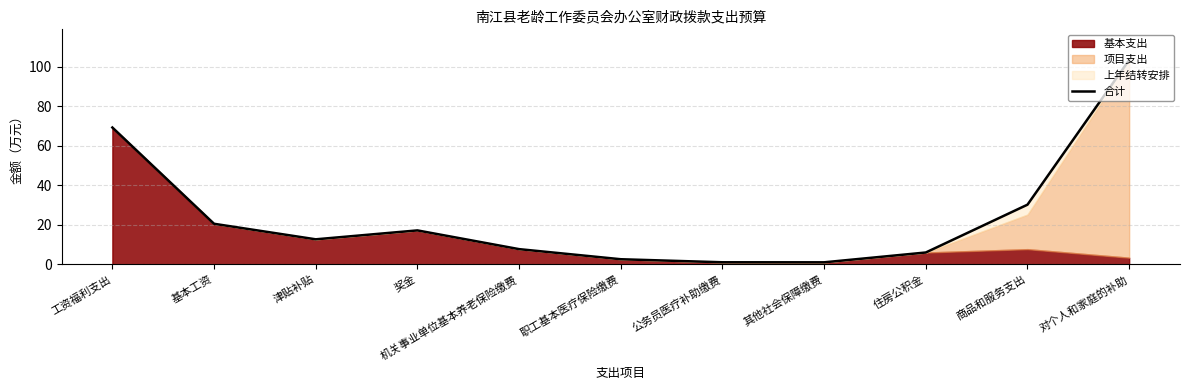

Reading right to left, transcribe all the data shown in this chart.

103.5	30.3	6.1	1.1	1.1	2.7	7.8	17.2	12.7	20.6	69.3